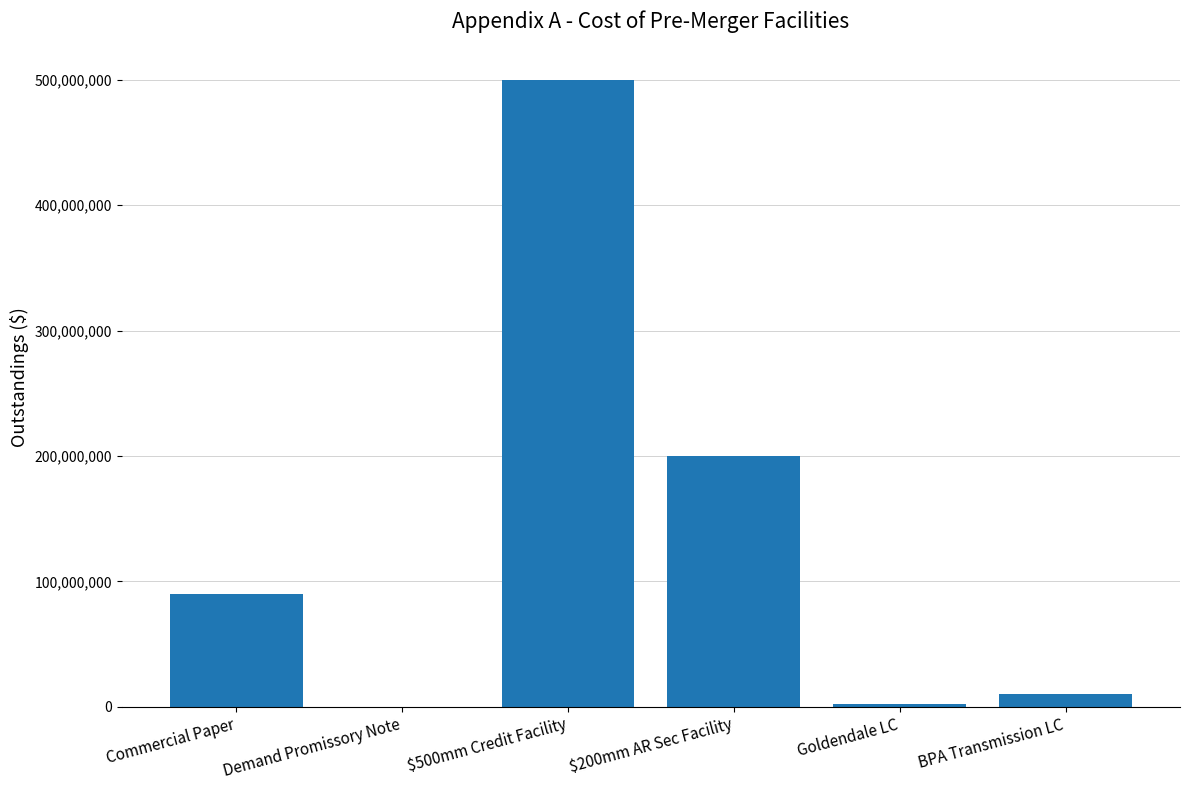

What is the maximum value shown in the chart?

500000000.0